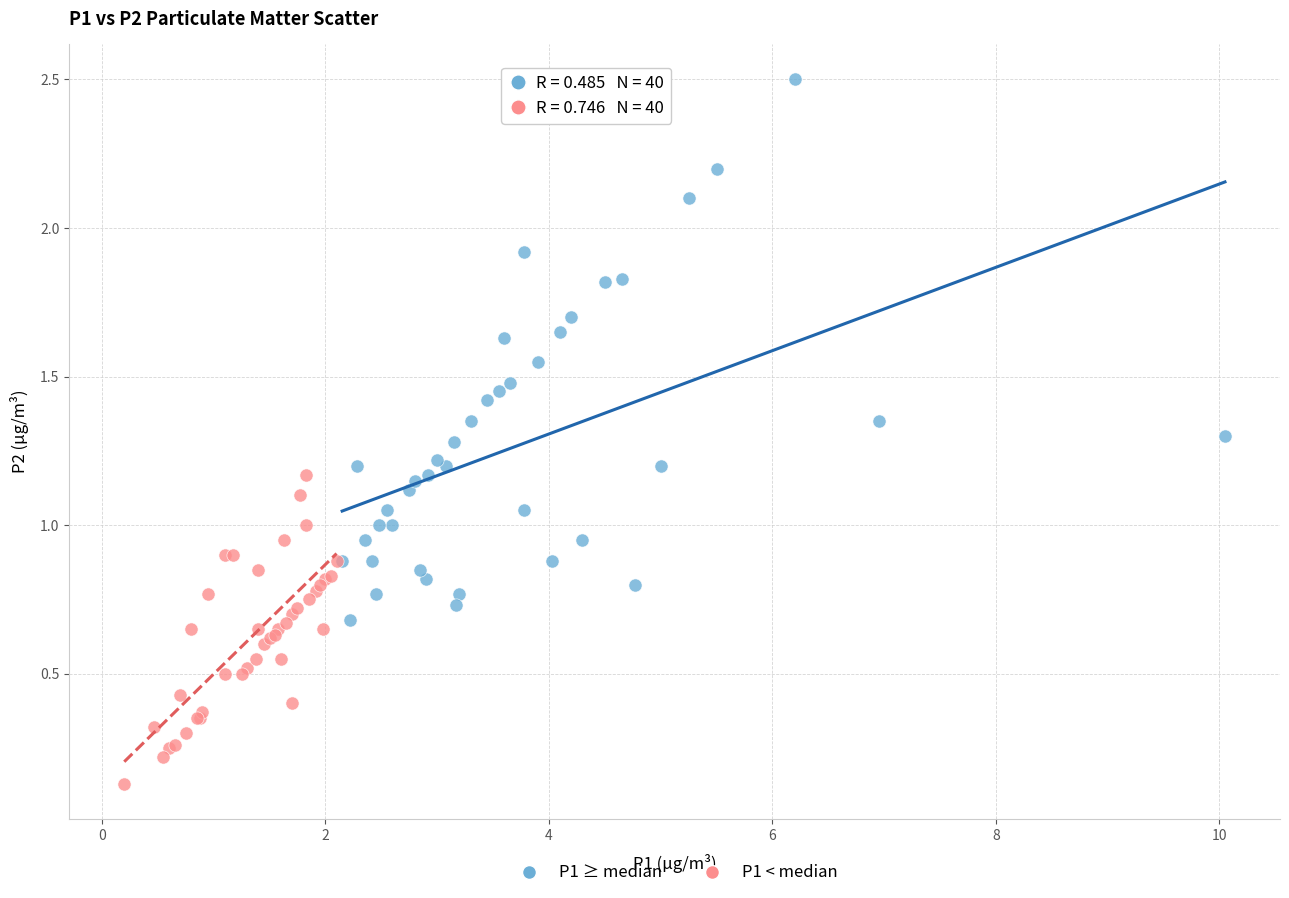

Which series has the widest spread of Y values?

P1 ≥ median